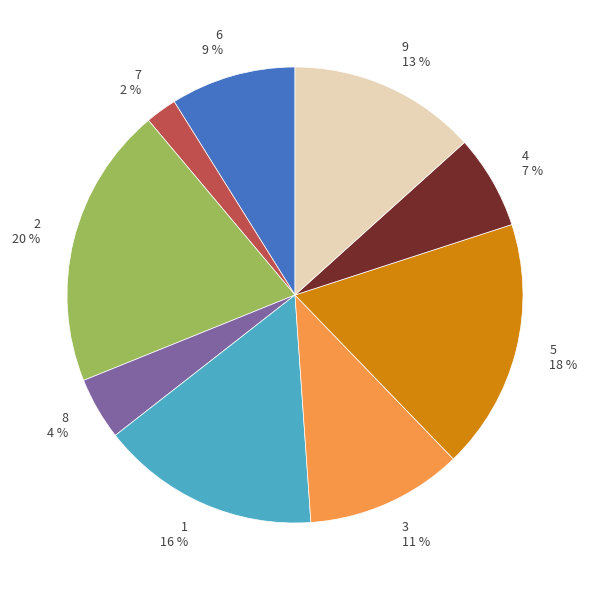

Rank the categories by value from lowest to highest.

7, 8, 4, 6, 3, 9, 1, 5, 2